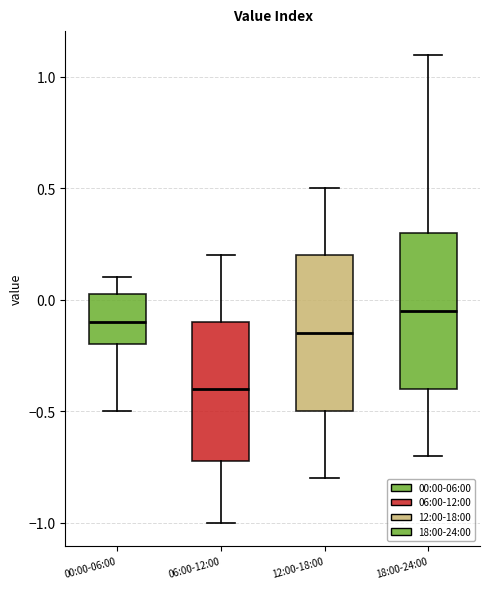

Which box's median line is the highest?

18:00-24:00